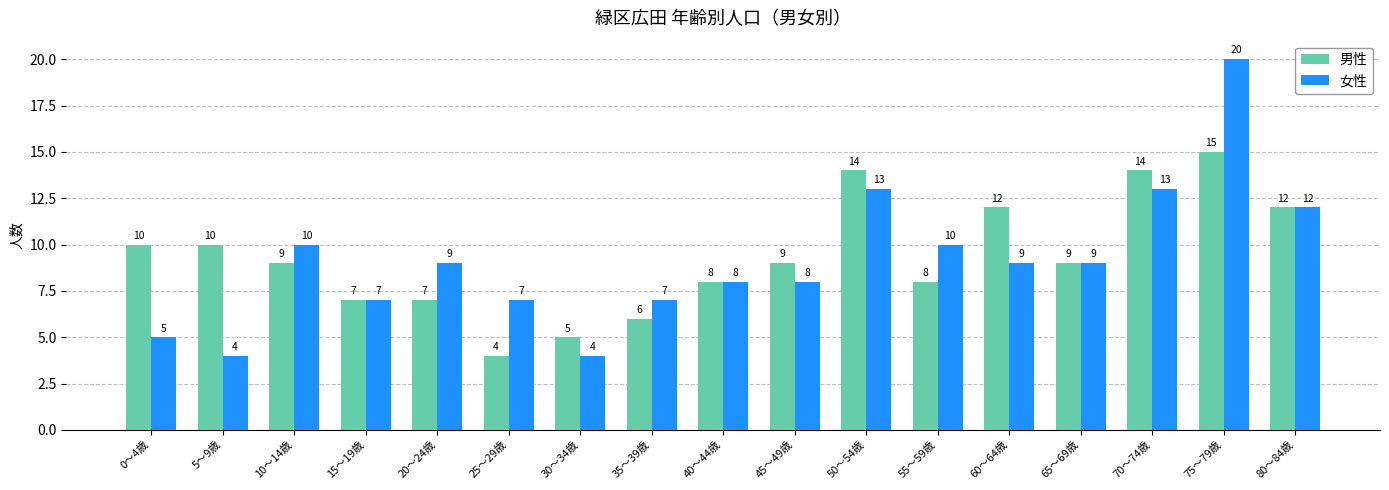

What is the value of the 男性 bar at the 2nd from the left?

10